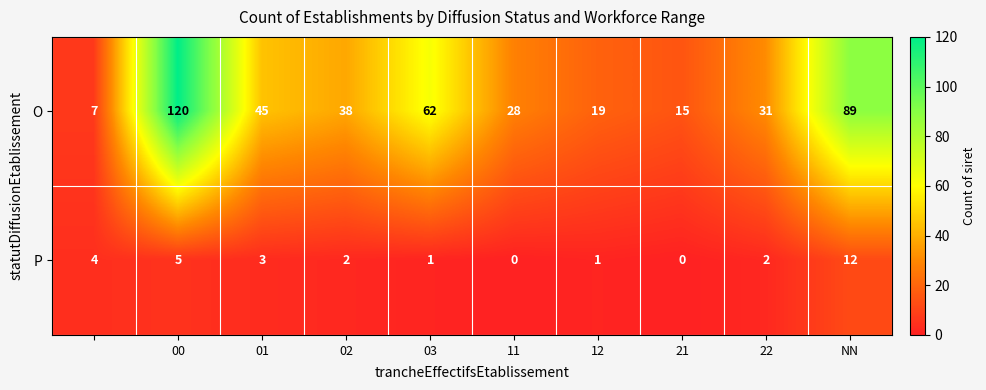

List the series in order of their peak value, highest first.

O, P